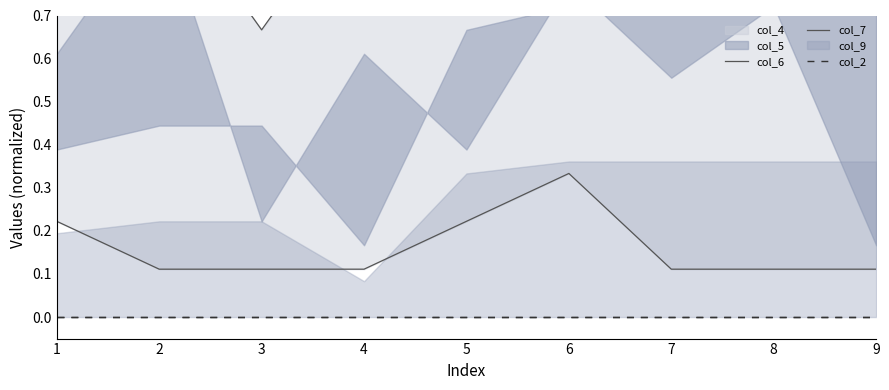

Is it true that col_6 equals 0.4 at 9?

False